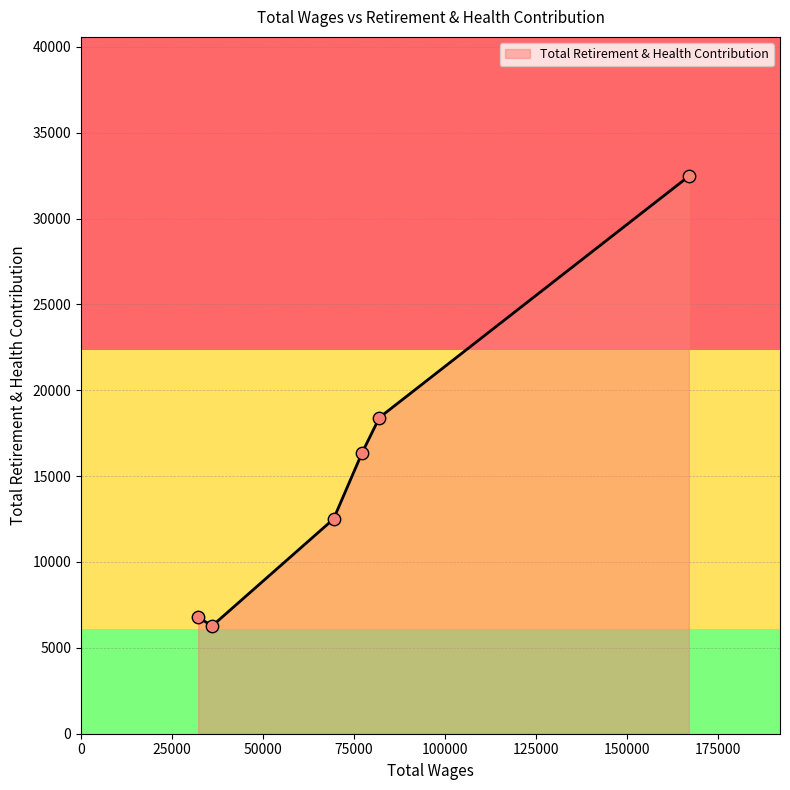

What is the difference between the maximum and minimum values?

26180